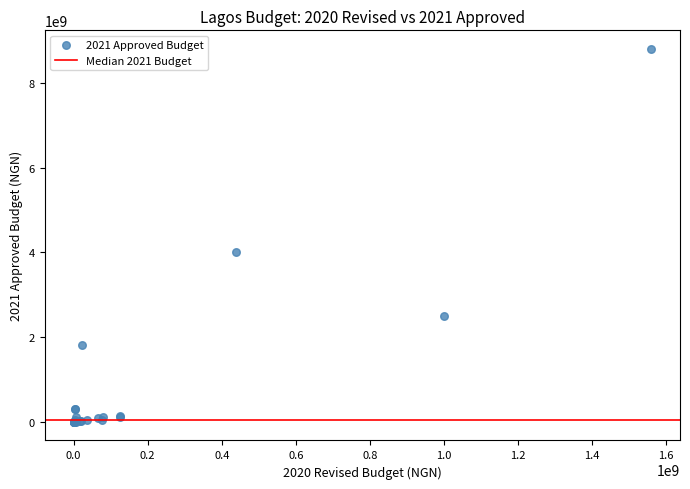

What Y value in the scatter plot is closest to 4398366600?

4000000000